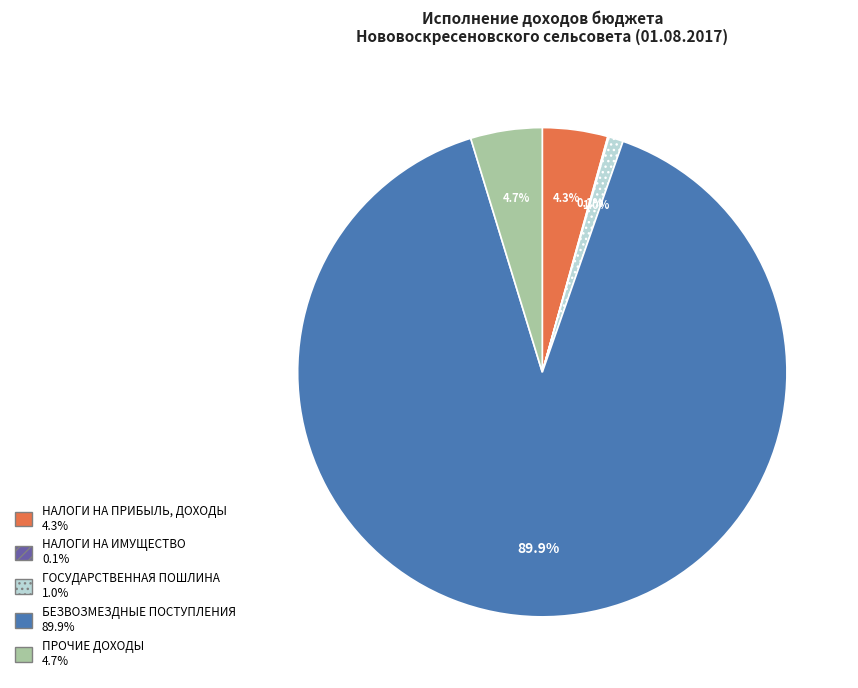

The ГОСУДАРСТВЕННАЯ ПОШЛИНА slice represents 11% of the pie. True or false?

False